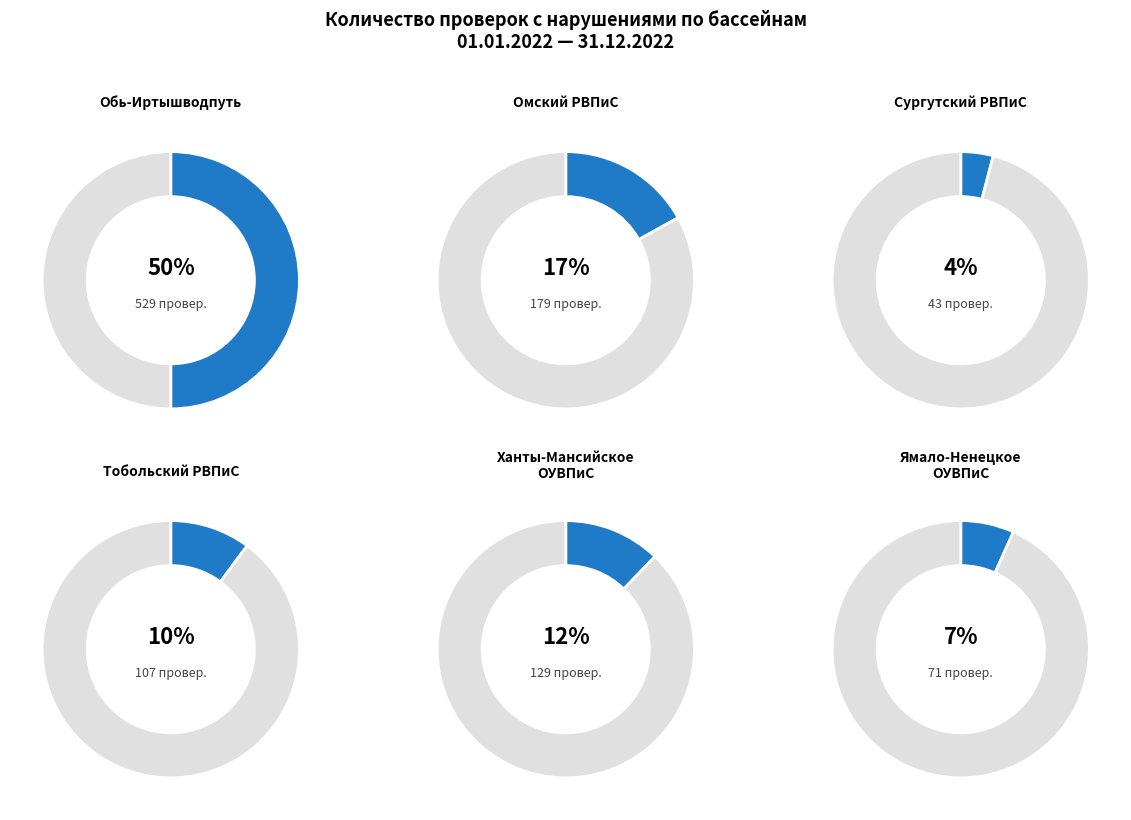

Does ФБУ Обь-Иртышводпуть account for over 50% of the chart?

No